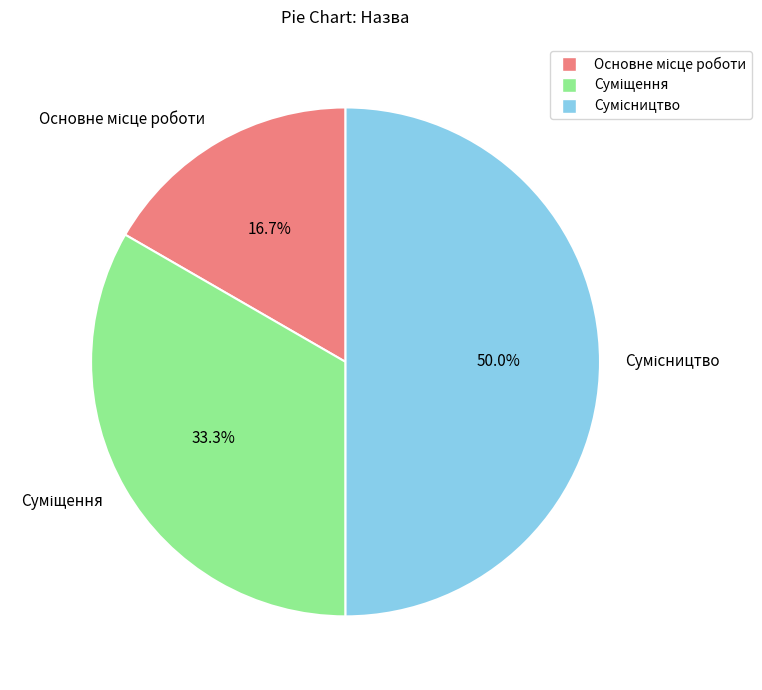

What is the change in value from Основне місце роботи to Суміщення?

+1